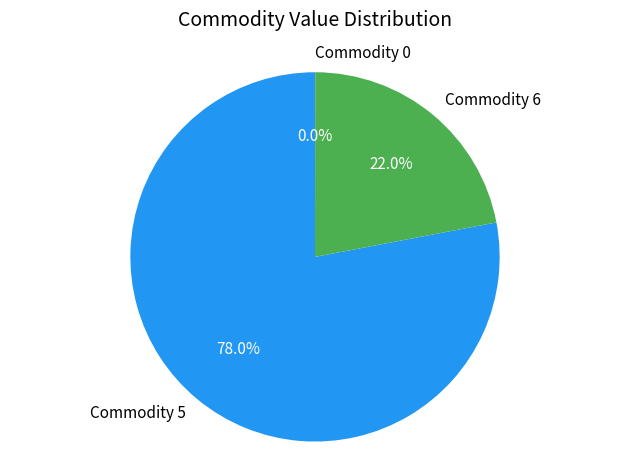

To the nearest percent, what is the difference between the largest and smallest slice percentages?

78%